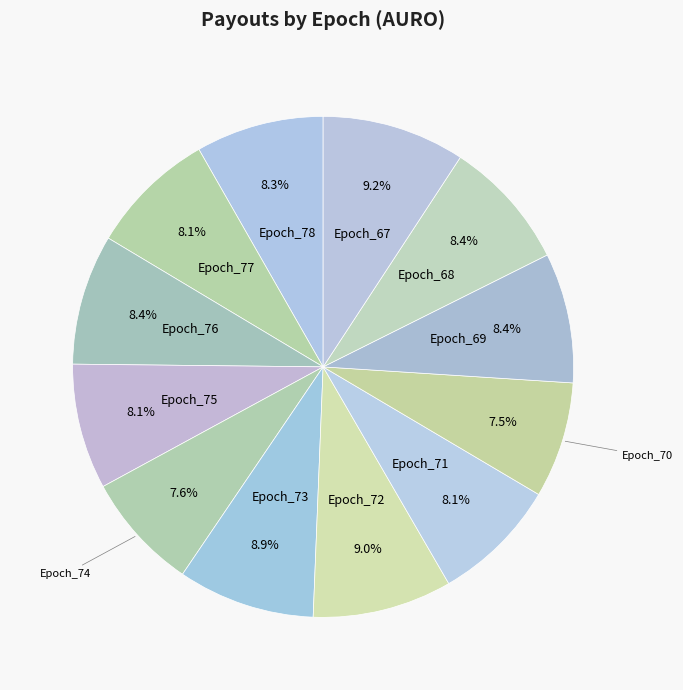

What is the ratio of the value at Epoch_73 to the value at Epoch_72?

1.0